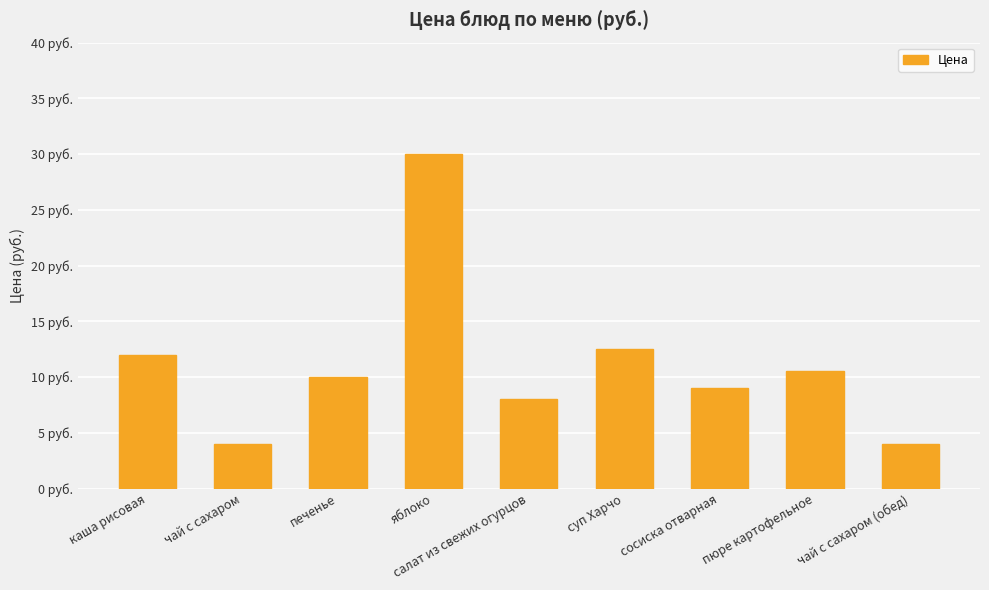

List the labels in order of value, smallest first.

чай с сахаром, чай с сахаром (обед), салат из свежих огурцов, сосиска отварная, печенье, пюре картофельное, каша рисовая, суп Харчо, яблоко